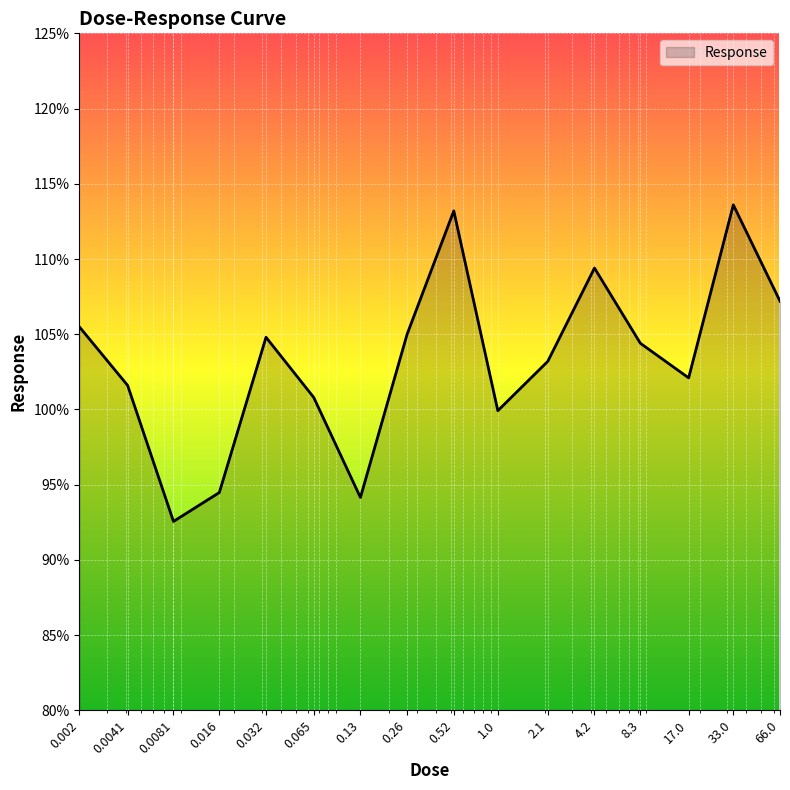

What is the difference between the maximum and minimum values?

21.0